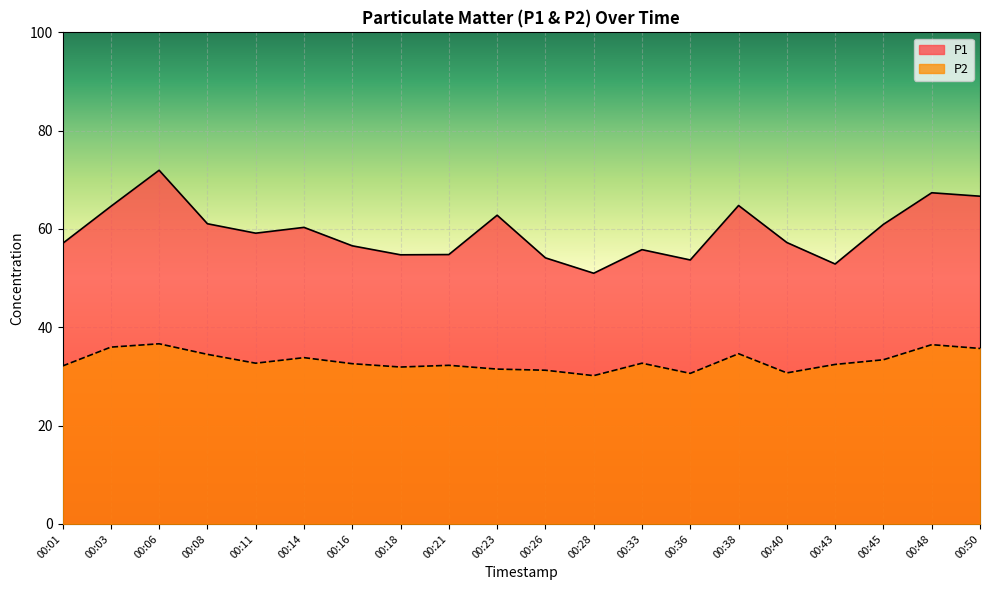

Does the chart display data point markers on the line(s)?

No